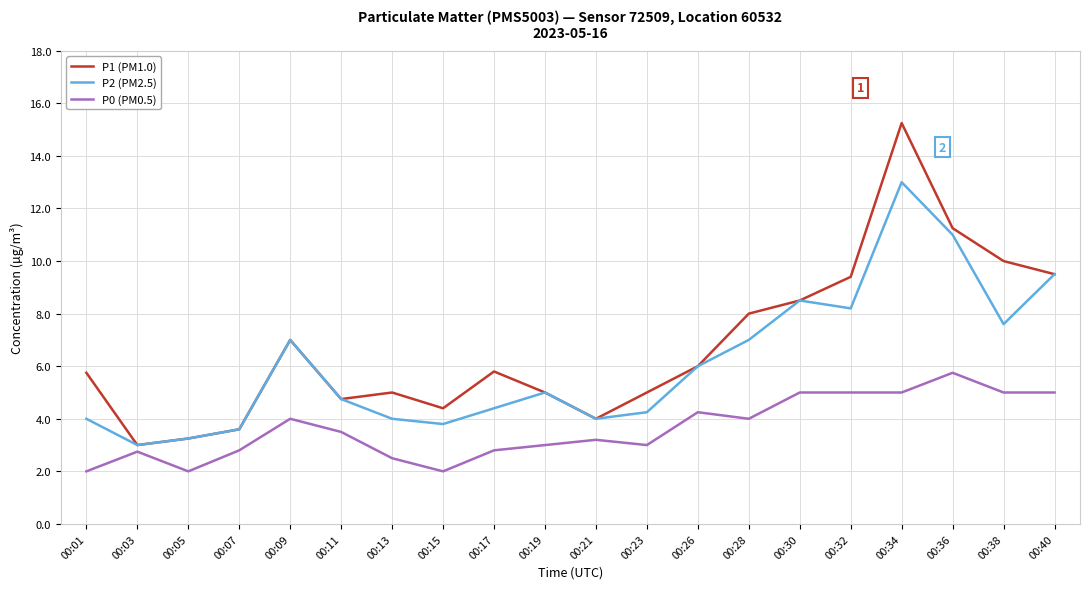

List the series in order of their overall mean, highest first.

P1 (PM1.0), P2 (PM2.5), P0 (PM0.5)